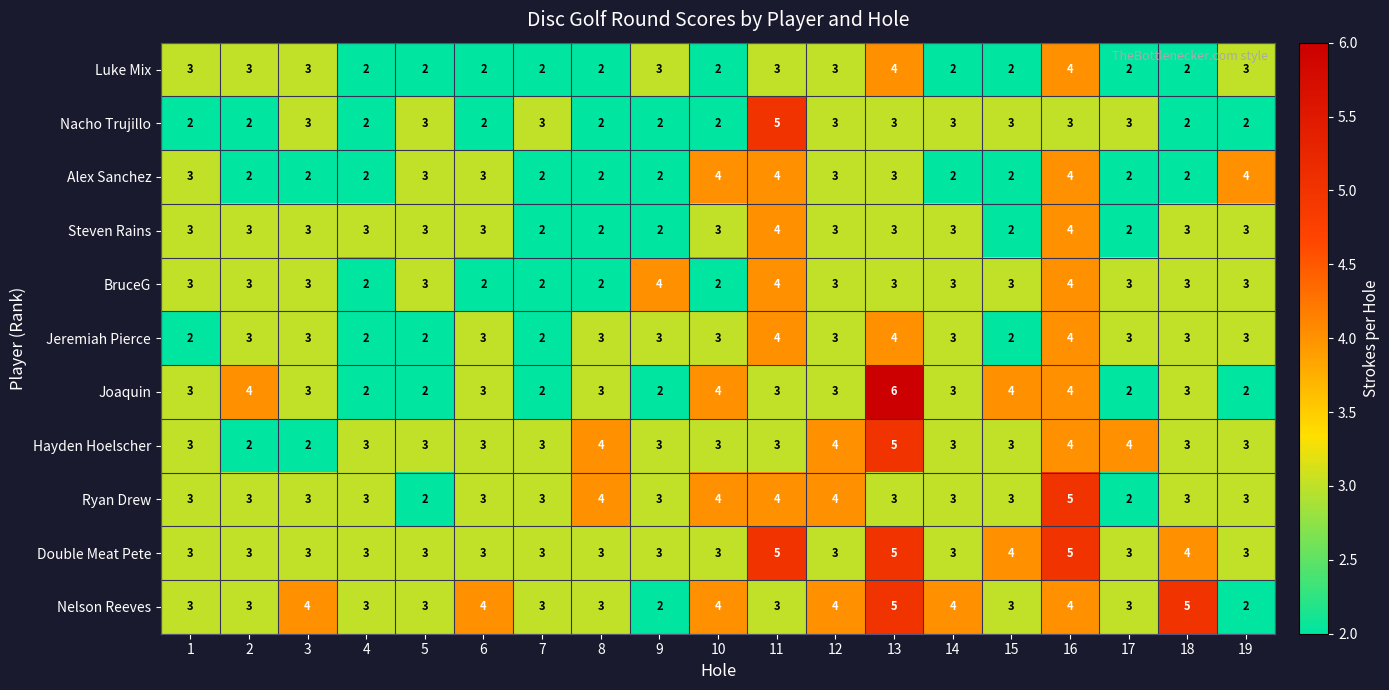

At which category is the sum across all series the highest?

16